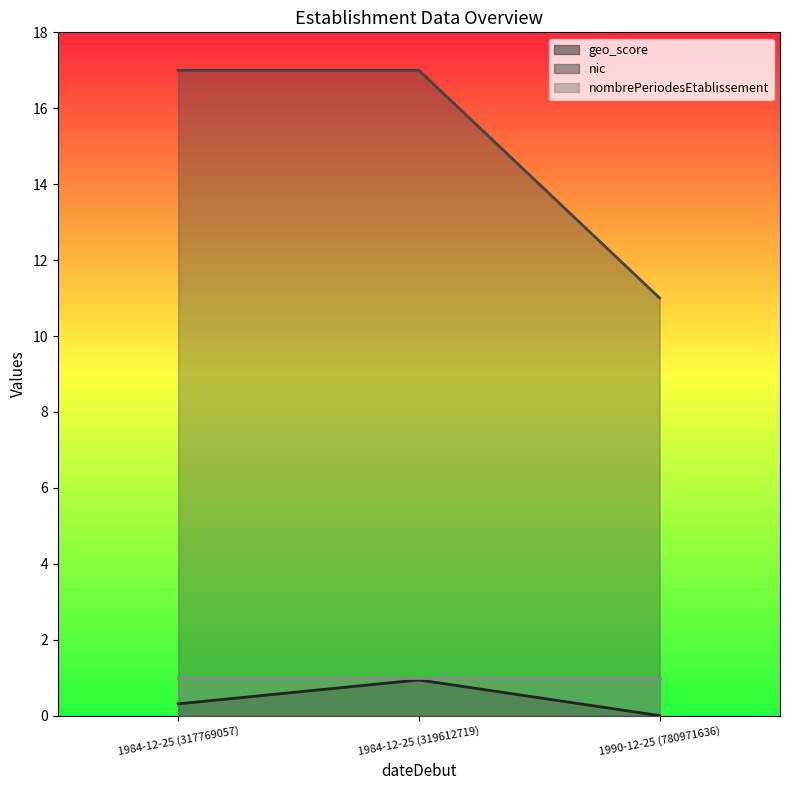

The value of geo_score at 1984-12-25 (319612719) is 0.9. True or false?

True